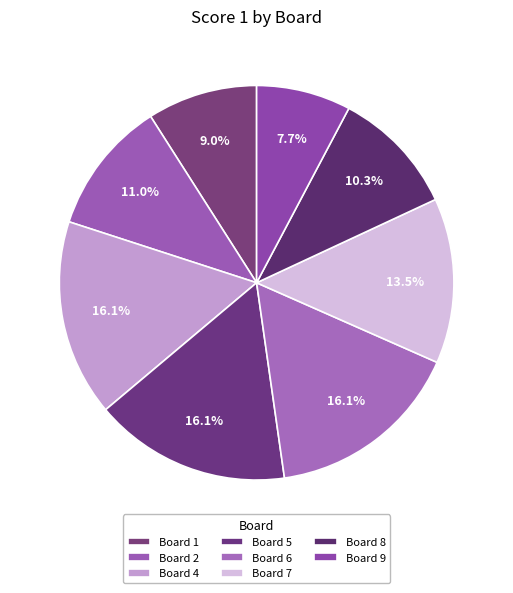

Is it true that Board 4 is 7% of the pie?

False